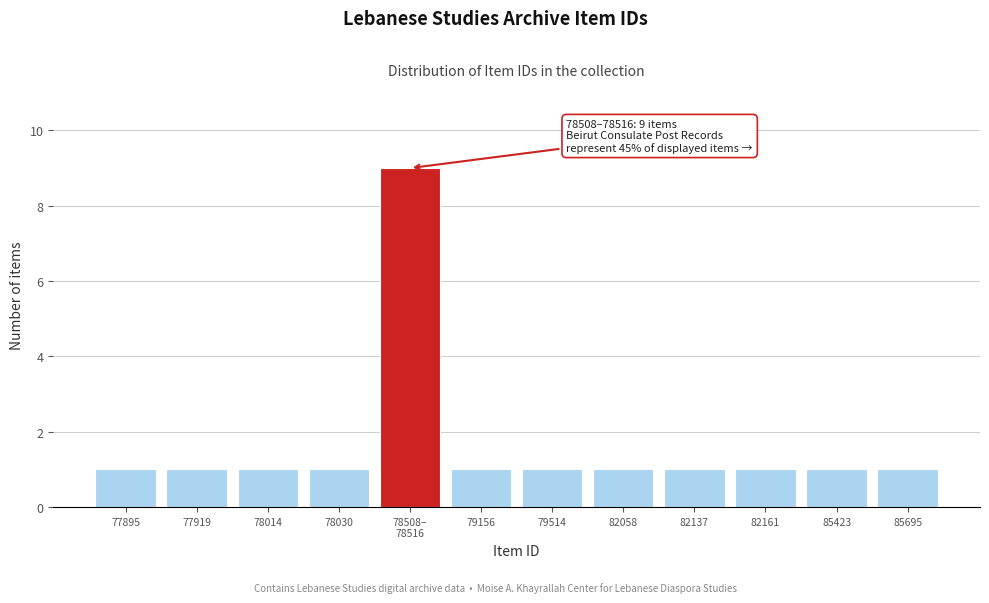

Reading left to right, what are all the values shown in this chart?

1	1	1	1	9	1	1	1	1	1	1	1